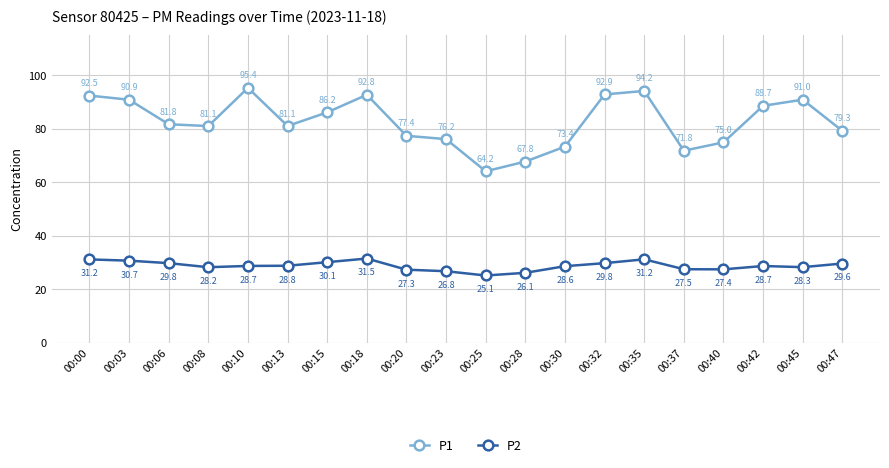

Where does the P1 series first go above 81?

00:00